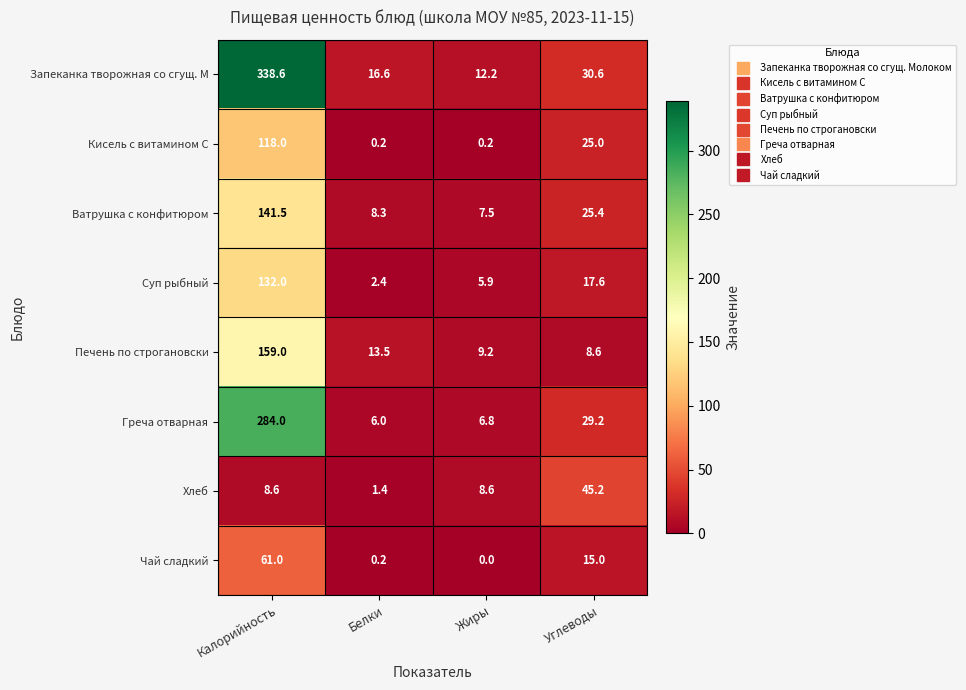

What is the average value of the Печень по строгановски series?

47.6